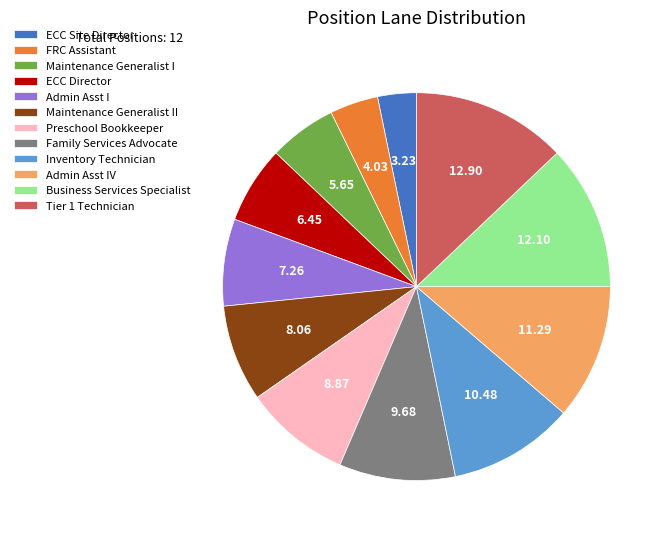

Do ECC Director and Inventory Technician together represent more than half of the pie?

No